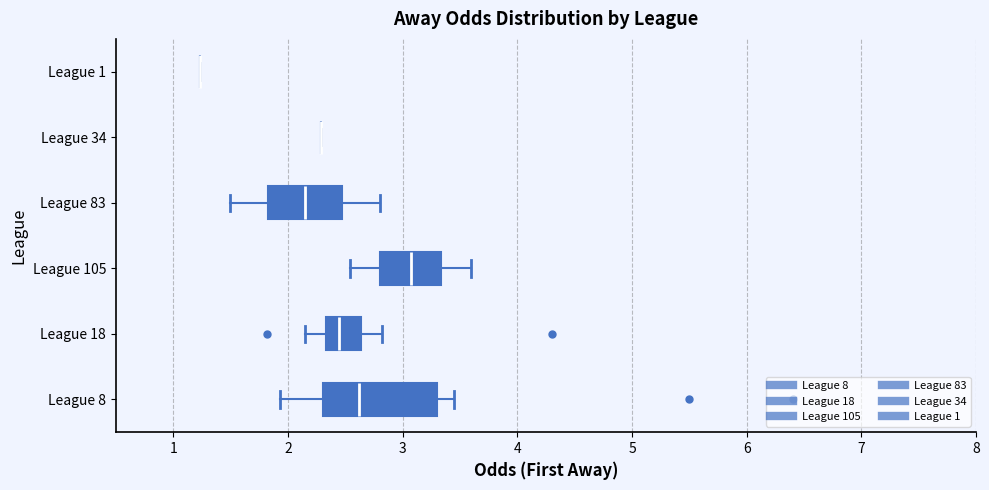

Reading bottom to top, read every box against the x-axis: the position of its median line, the range the box covers, and the ends of its whiskers. The values are not printed on the chart, so give them approximately, as read against the axis.

League 8: median 2.6, box 2.3 to 3.3, whiskers 1.9 to 3.5
League 18: median 2.5, box 2.3 to 2.6, whiskers 2.2 to 2.8
League 105: median 3.1, box 2.8 to 3.3, whiskers 2.5 to 3.6
League 83: median 2.2, box 1.8 to 2.5, whiskers 1.5 to 2.8
League 34: box collapsed to a line at 2.3, whiskers 2.3 to 2.3
League 1: box collapsed to a line at 1.2, whiskers 1.2 to 1.2